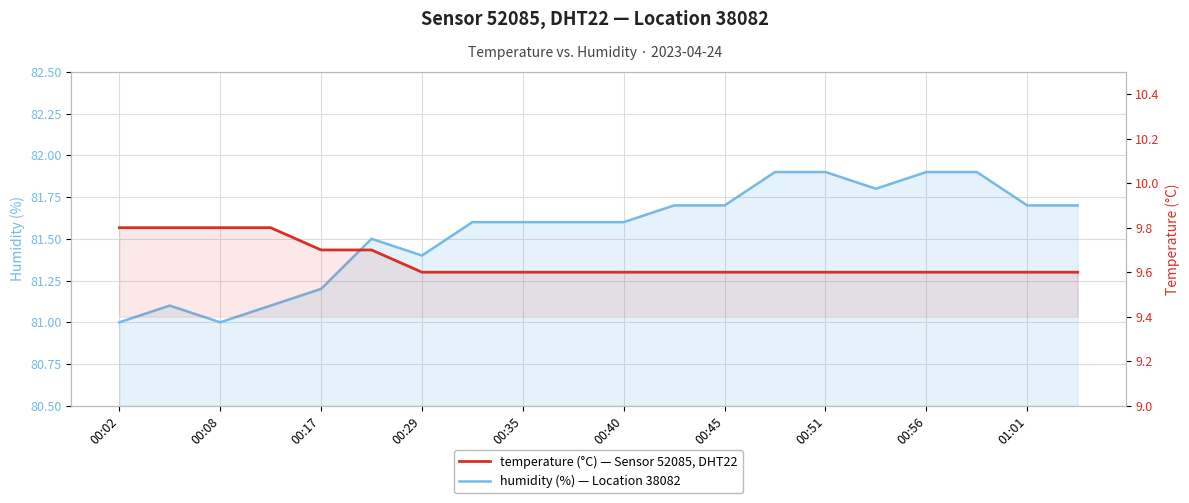

True or false: humidity has more than 0 interior local peaks.

True